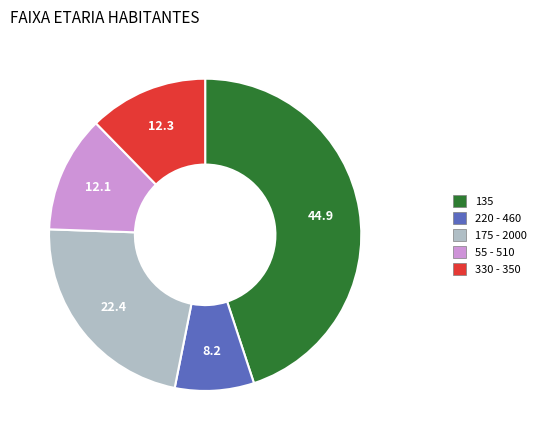

Which has a higher value, 135 or 175 - 2000?

135